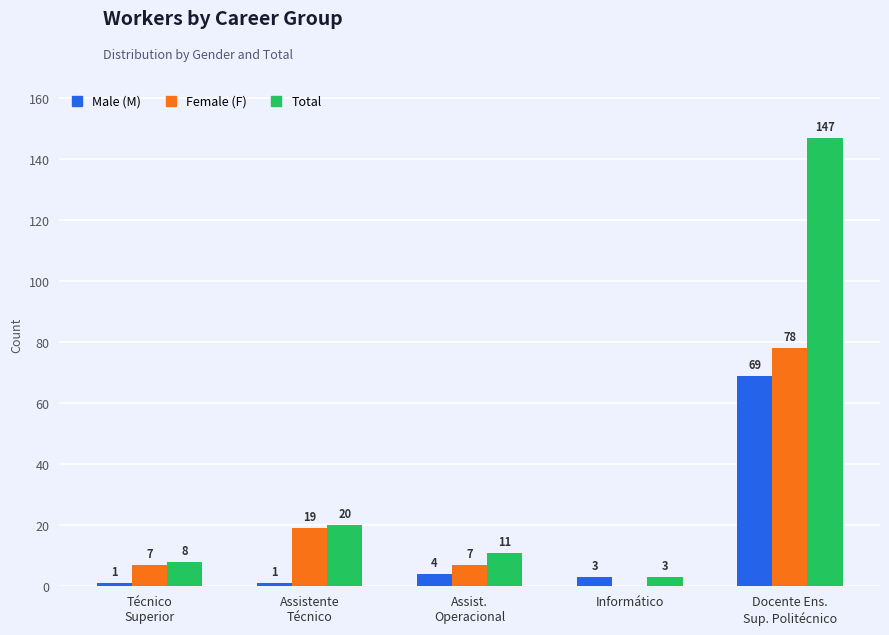

How many groups of bars are there?

5